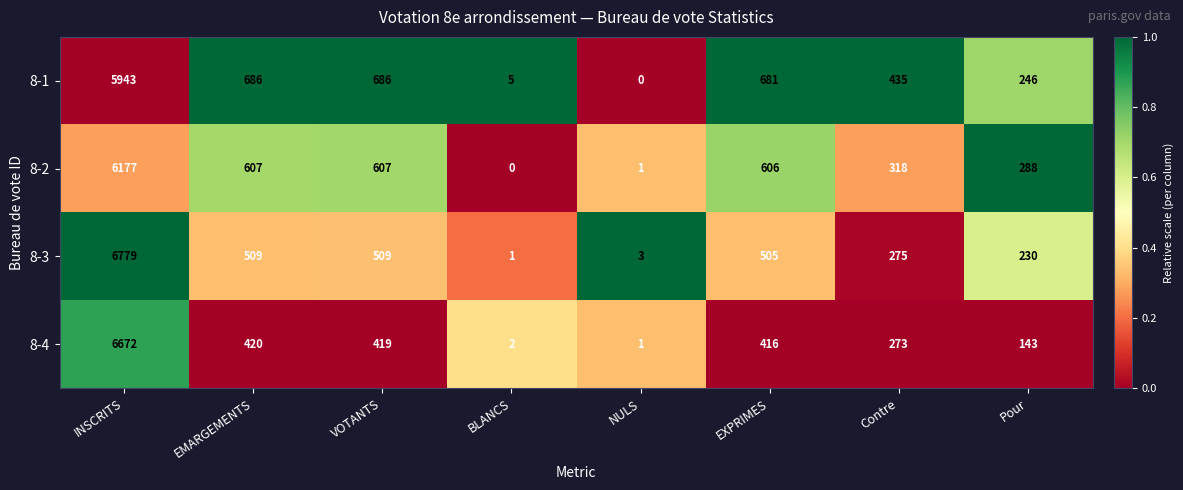

Rank the series by their maximum value, from highest to lowest.

8-3, 8-4, 8-2, 8-1